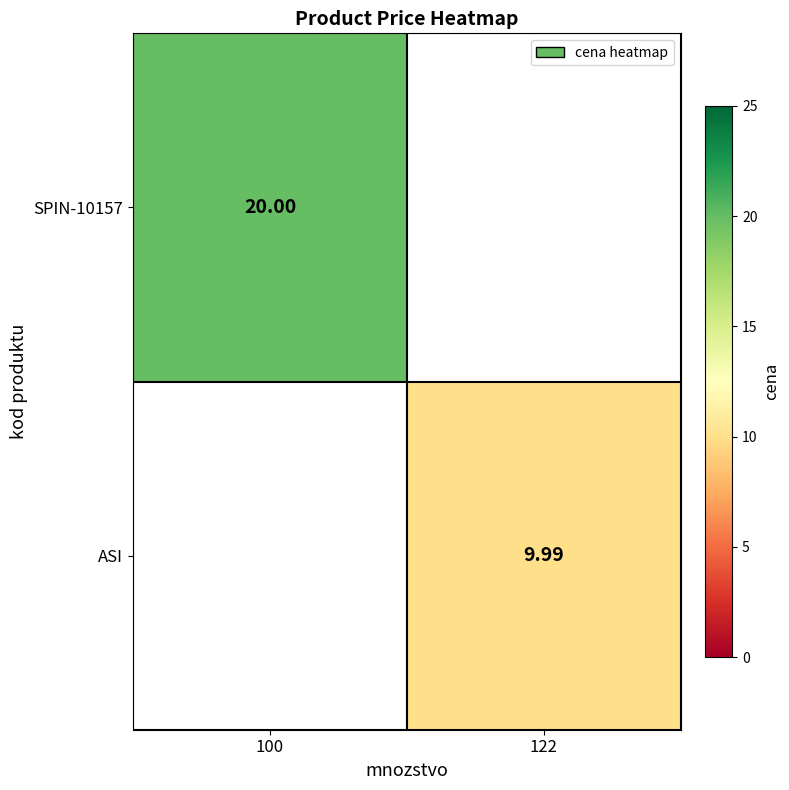

Count the number of categories in the chart.

2